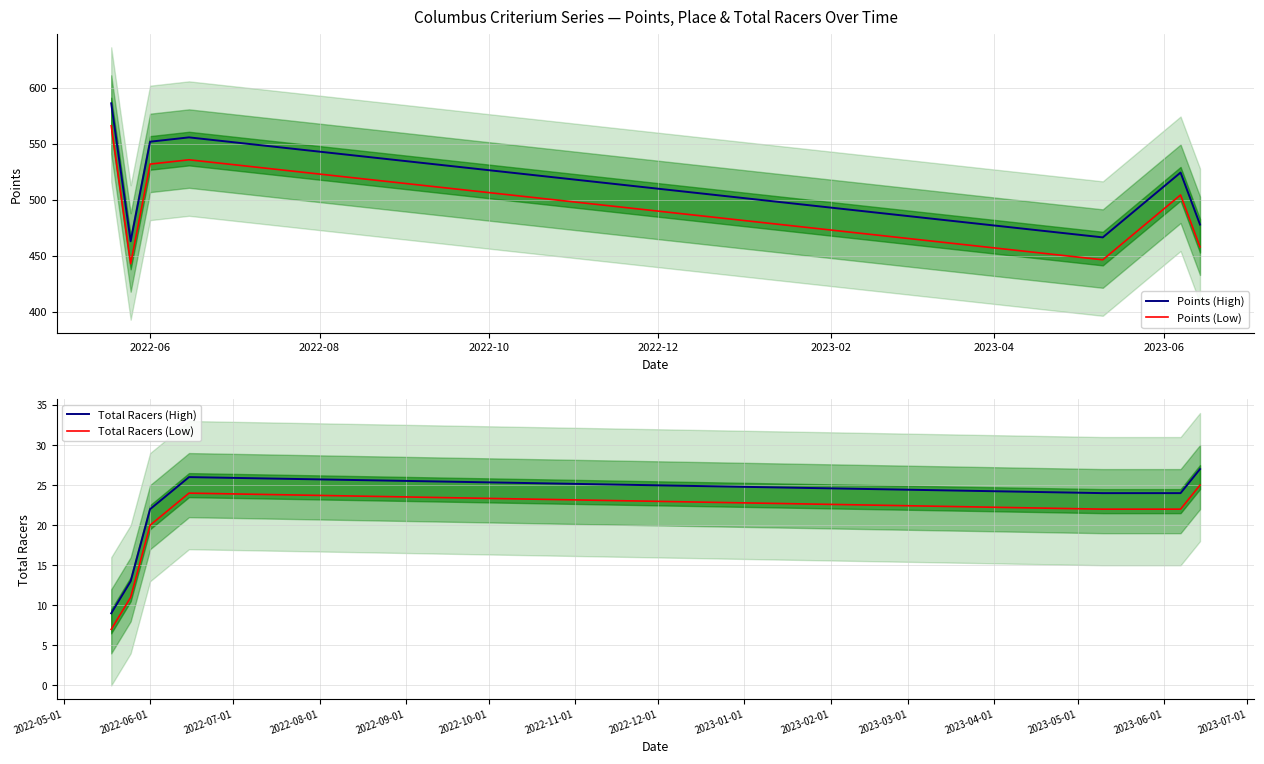

How many values in the Total Racers (Low) series exceed 22?

2